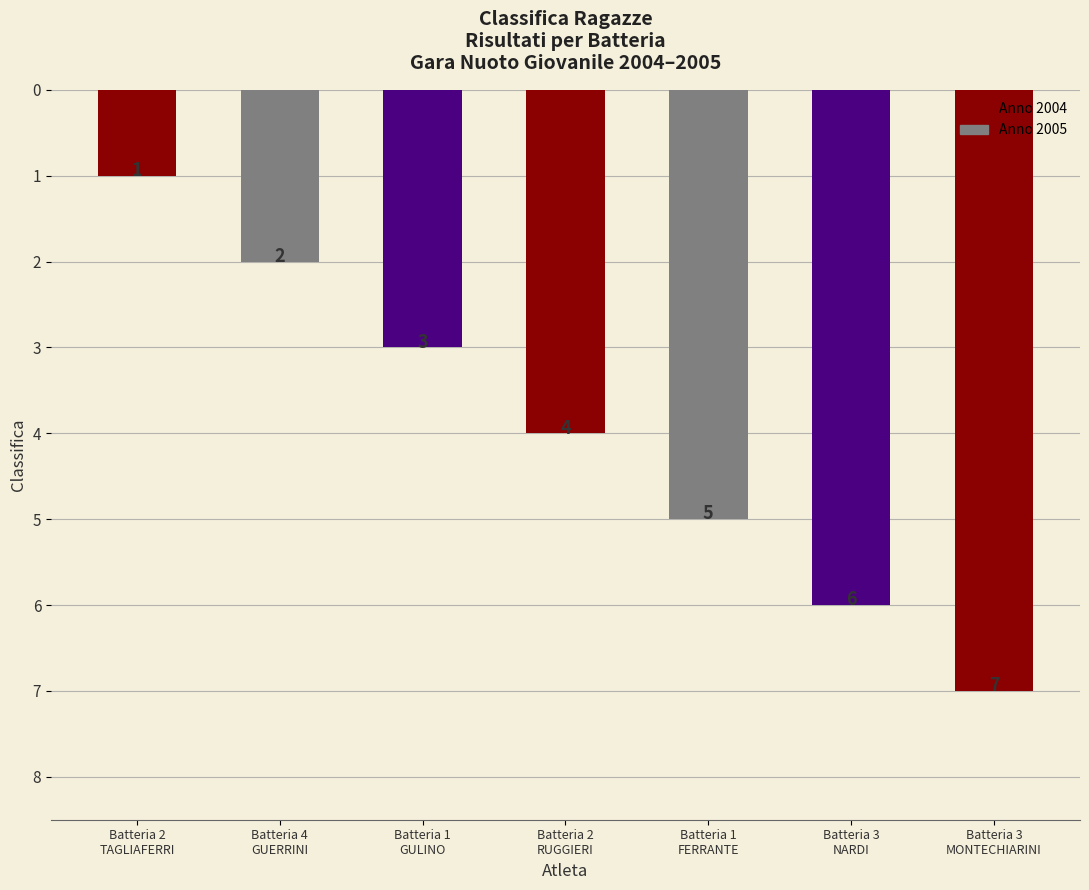

Count the number of data series in this chart.

1